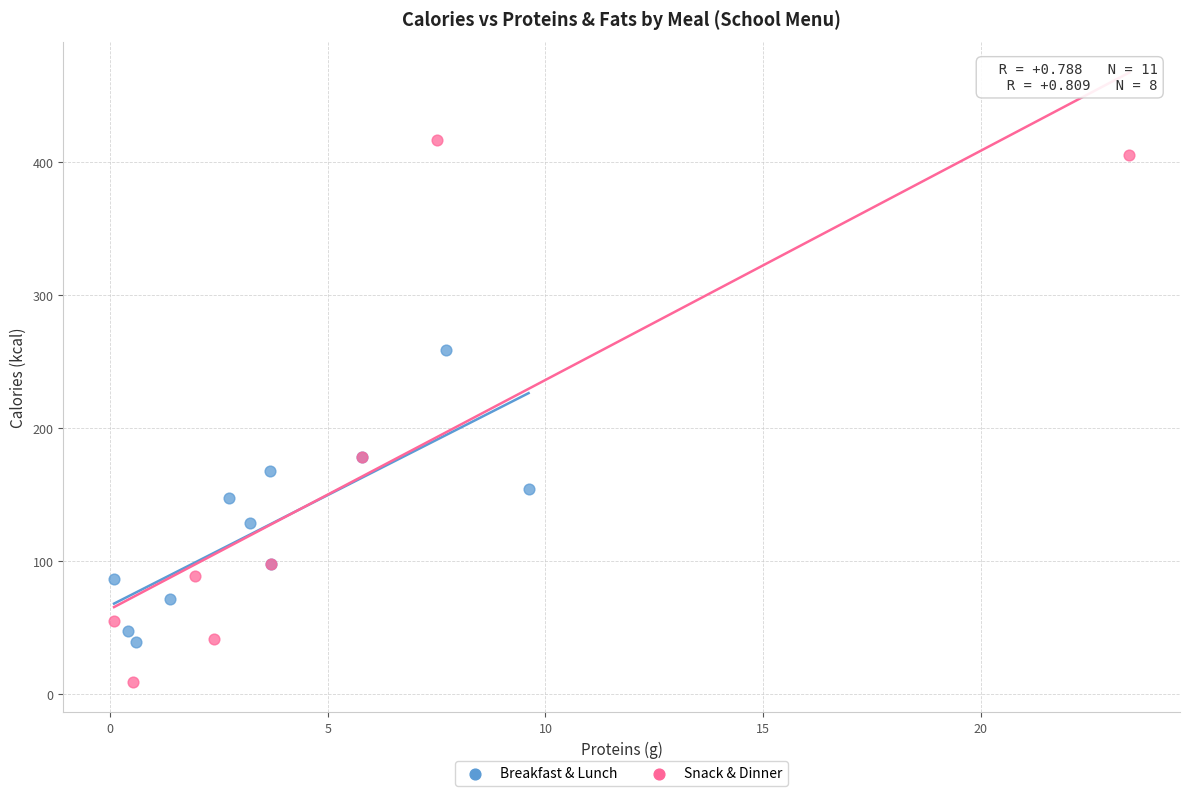

Which series reaches the minimum Y coordinate?

Snack & Dinner